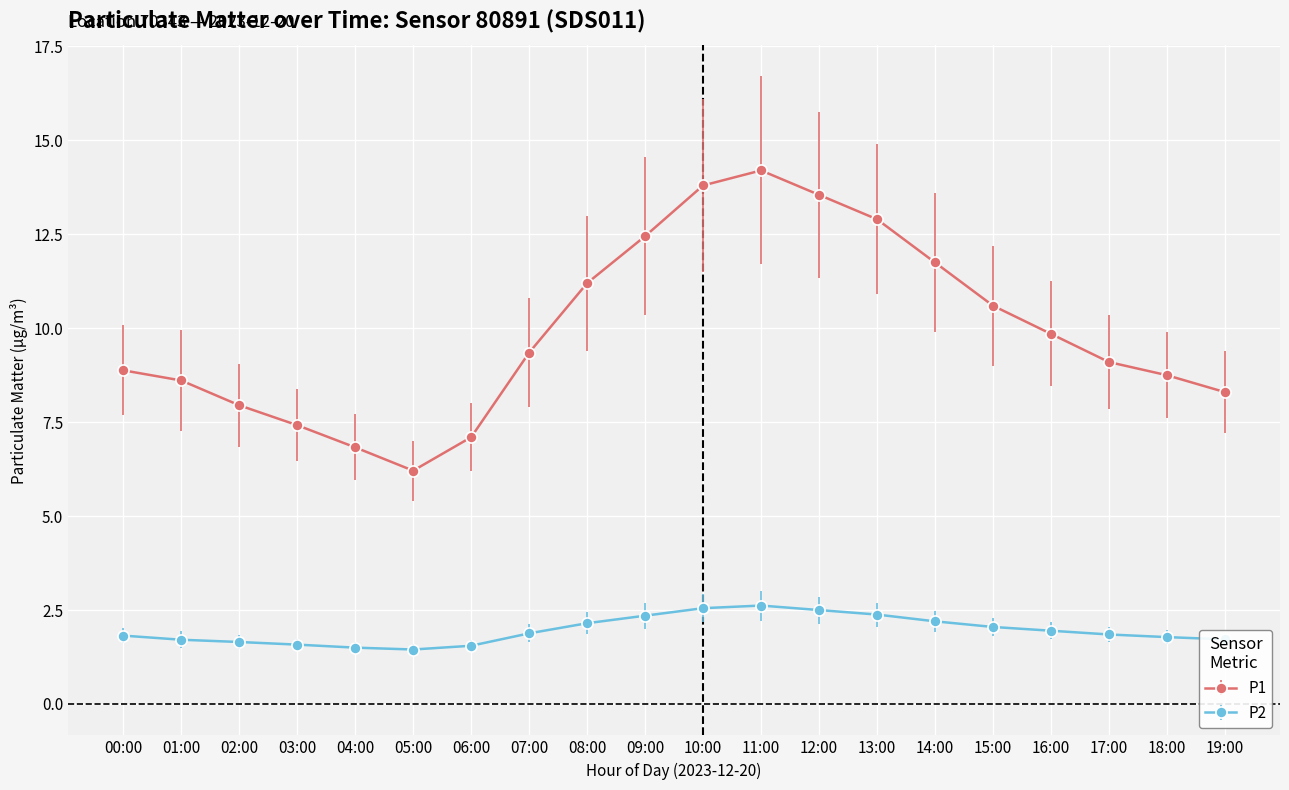

Is the value of P1 at 06:00 greater than the value of P2 at 01:00?

Yes